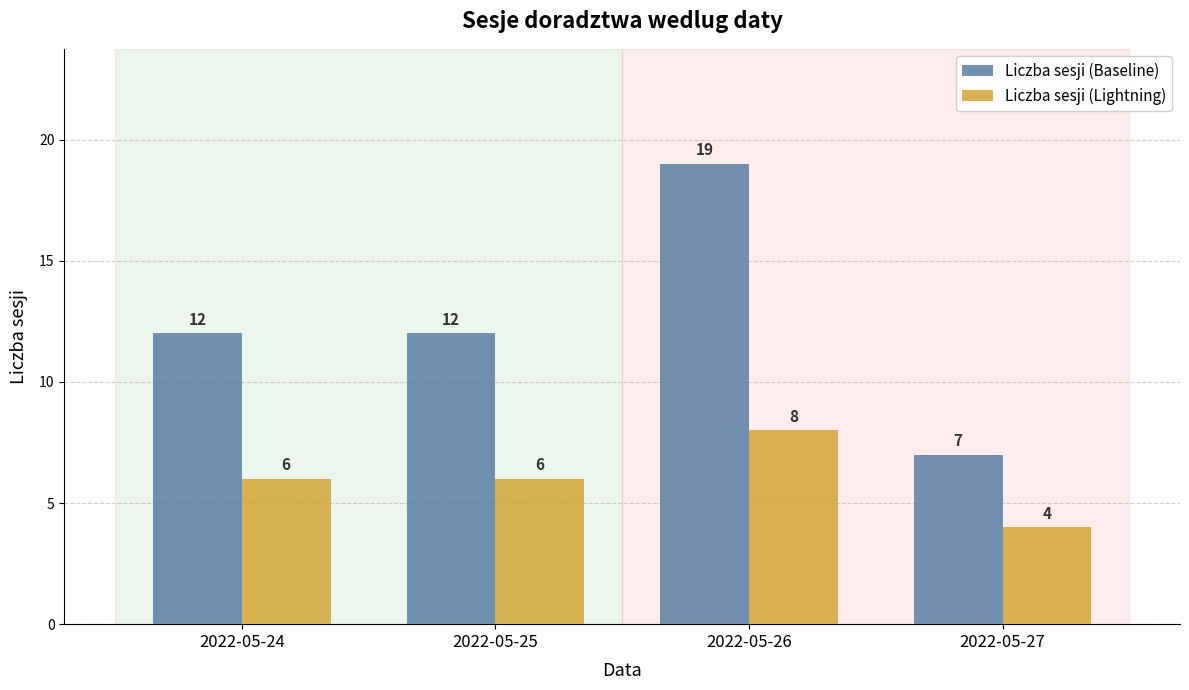

Is the value of Liczba sesji (Lightning) at 2022-05-24 greater than the value of Liczba sesji (Baseline) at 2022-05-26?

No